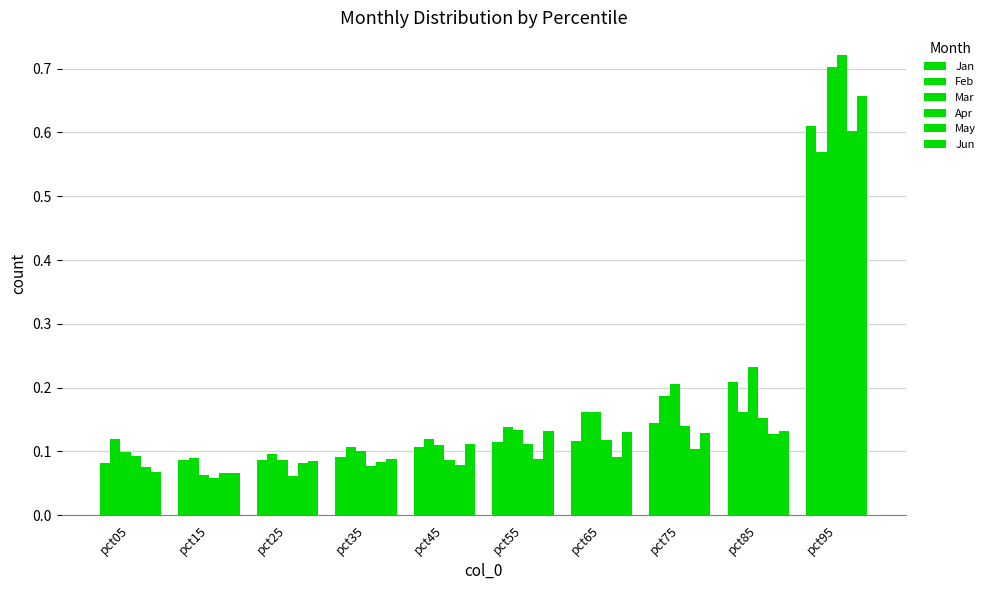

How many data points does each series have?

10